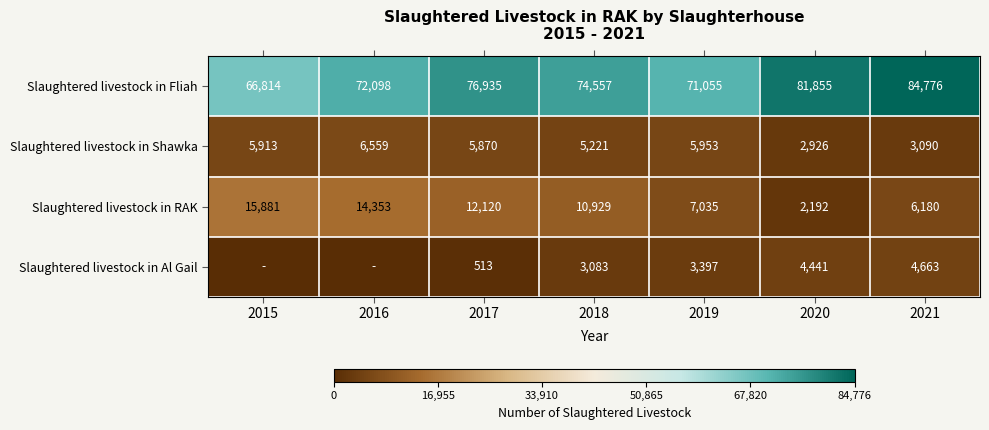

At which label is Slaughtered livestock in Fliah closest to 75795?

2017